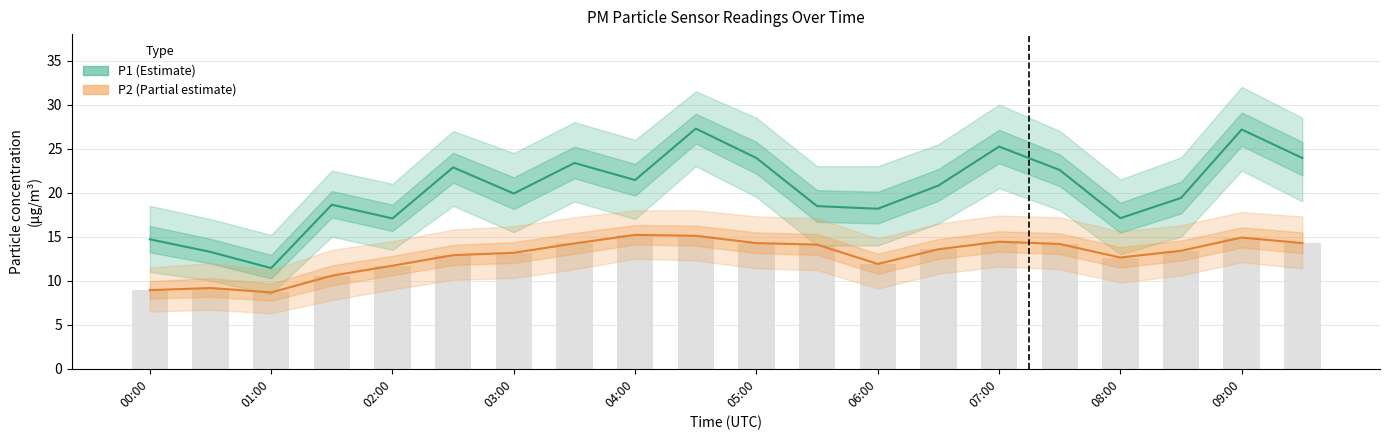

At how many categories does at least one series exceed 11?

20